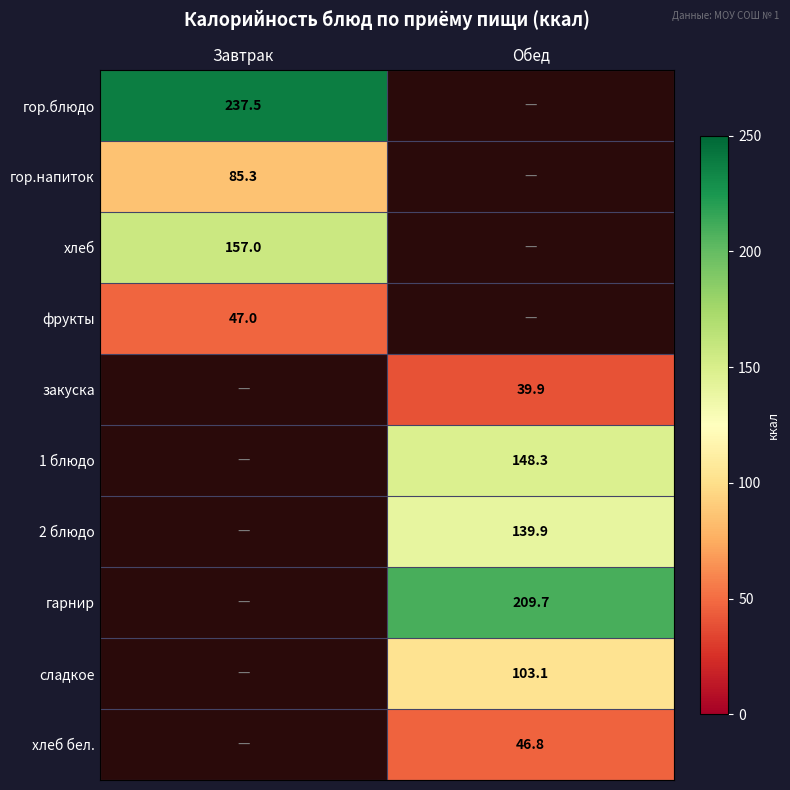

Is it true that фрукты equals 47.0 at Завтрак?

True